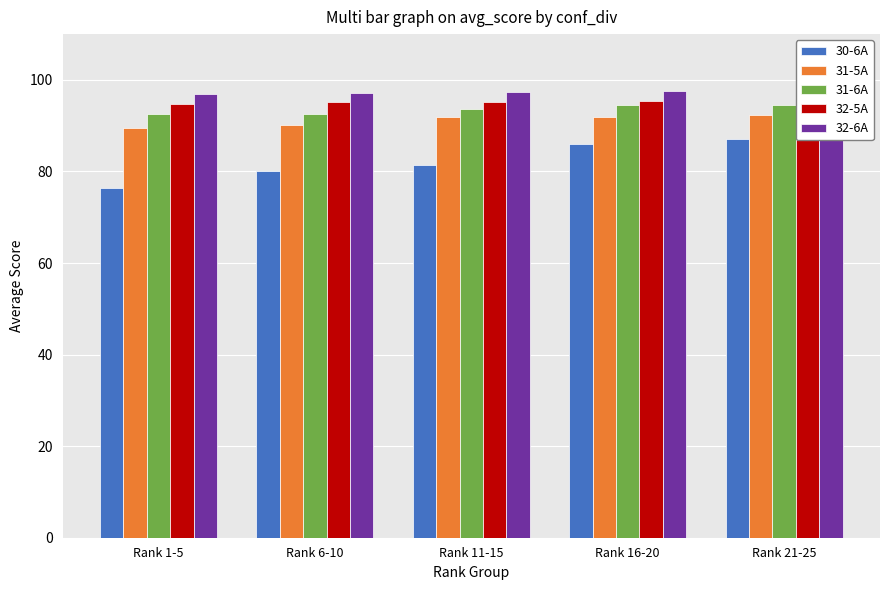

What is the difference between the 31-6A values at Rank 1-5 and Rank 11-15?

1.2